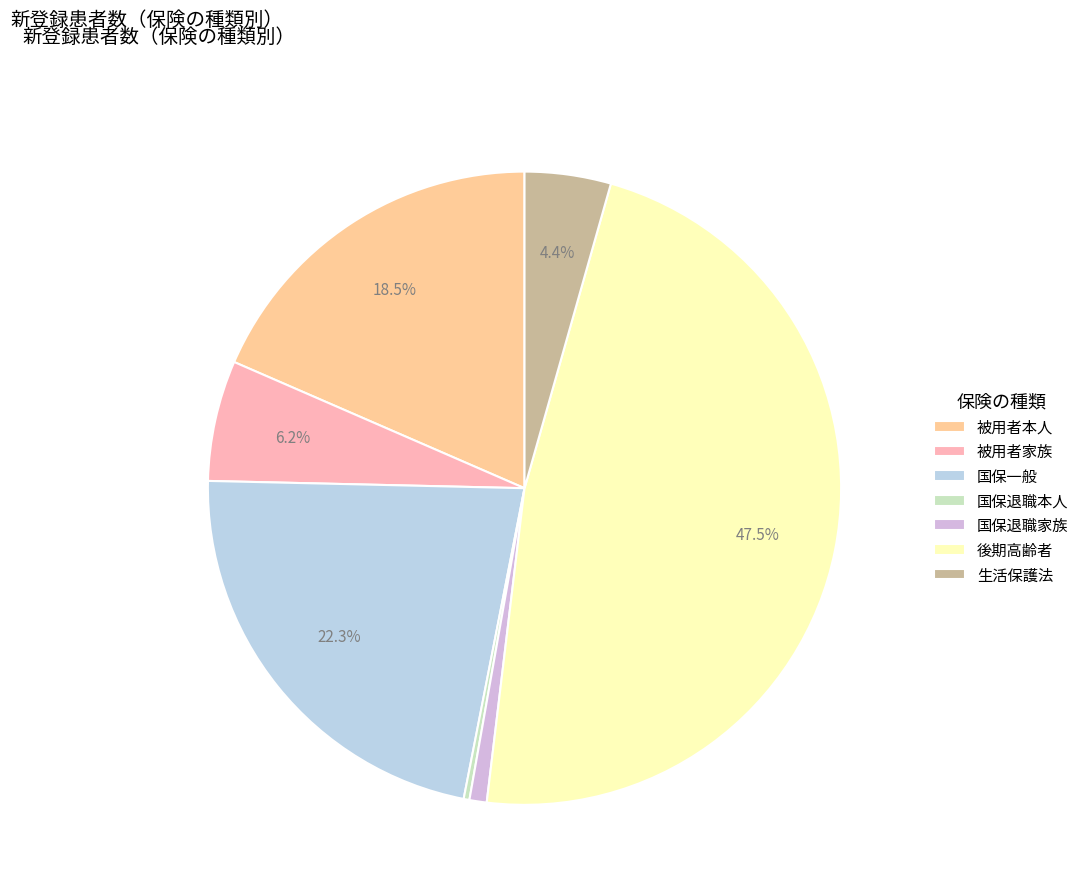

Rank the categories by value from lowest to highest.

国保退職本人, 国保退職家族, 生活保護法, 被用者家族, 被用者本人, 国保一般, 後期高齢者